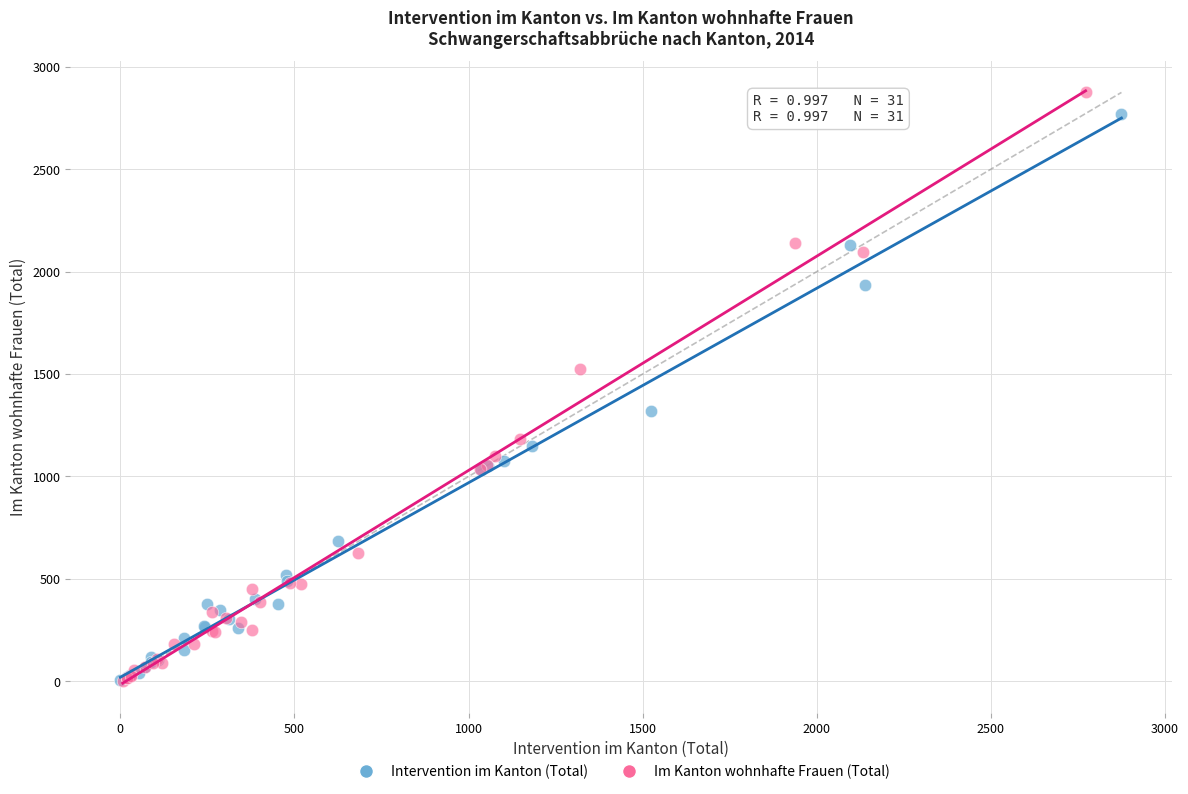

Which series has the widest spread of Y values?

Im Kanton wohnhafte Frauen (Total)